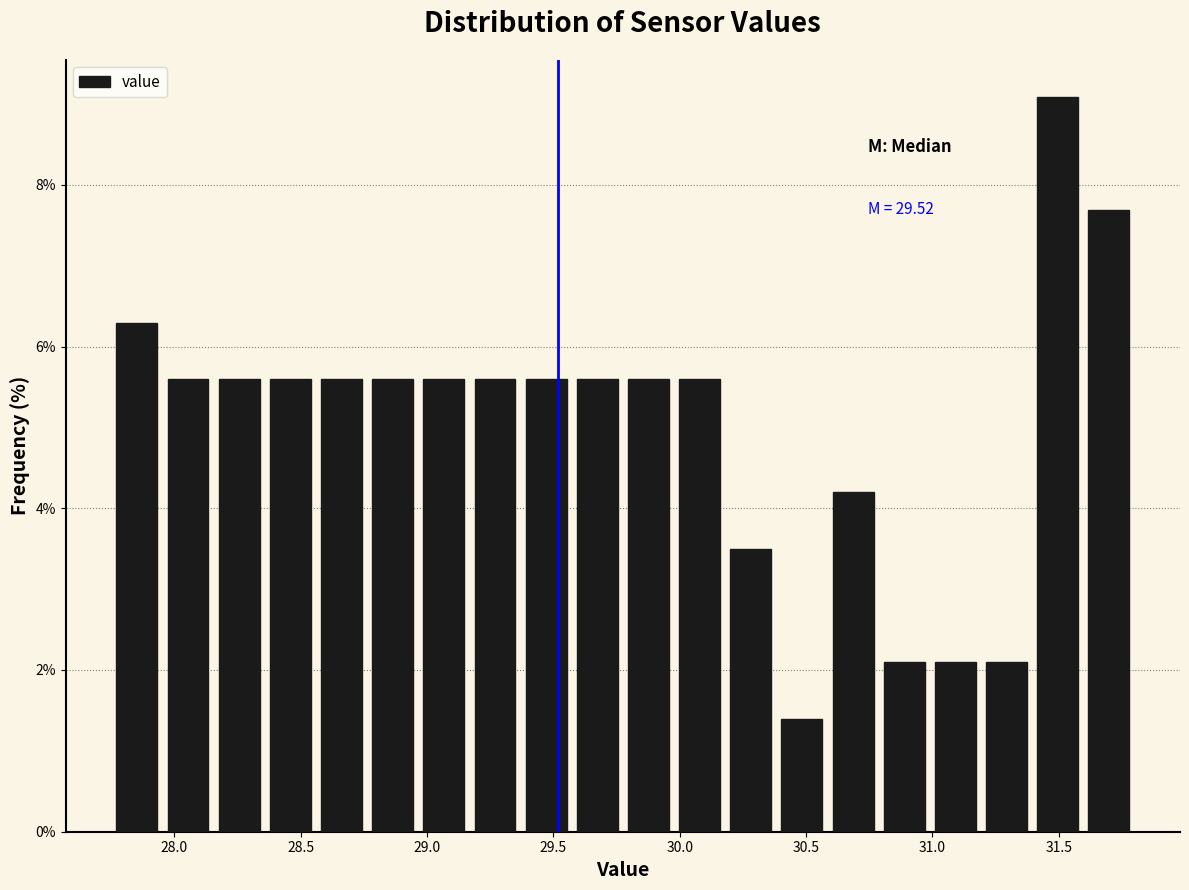

Which range on the x-axis has the tallest bar?

31.40 to 31.60